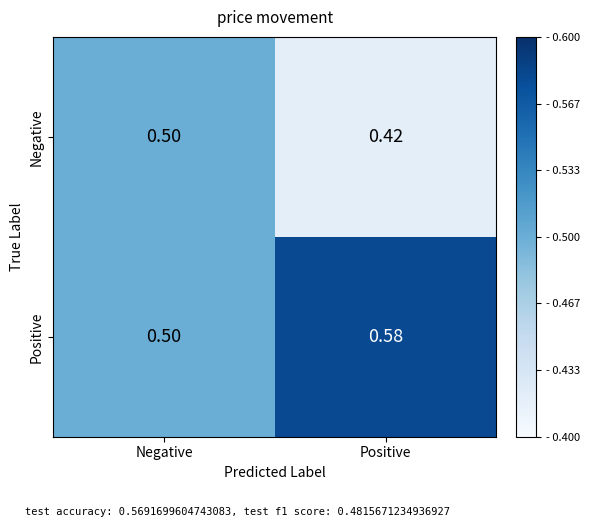

Which series has the largest total across all categories?

Positive